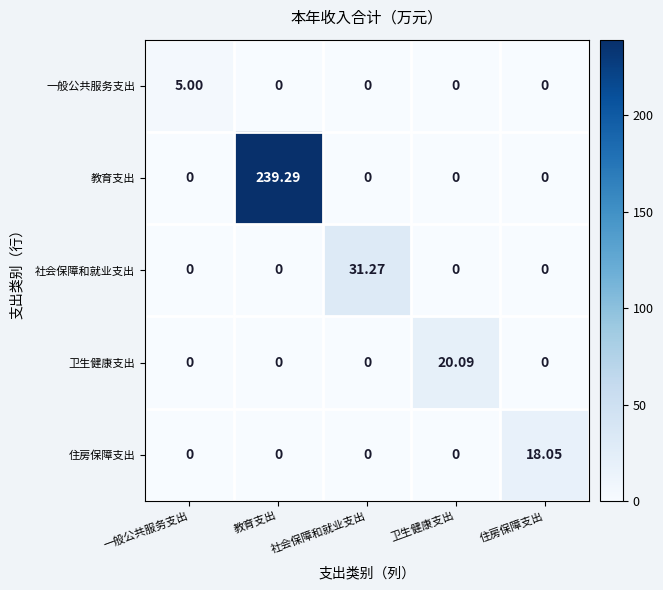

Between 社会保障和就业支出 and 卫生健康支出, which series saw the biggest shift?

社会保障和就业支出